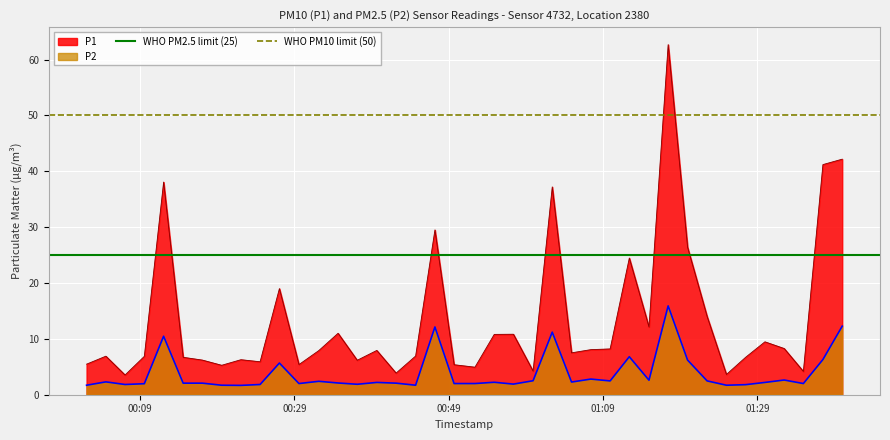

What is the lowest value of the P1 series?

3.5